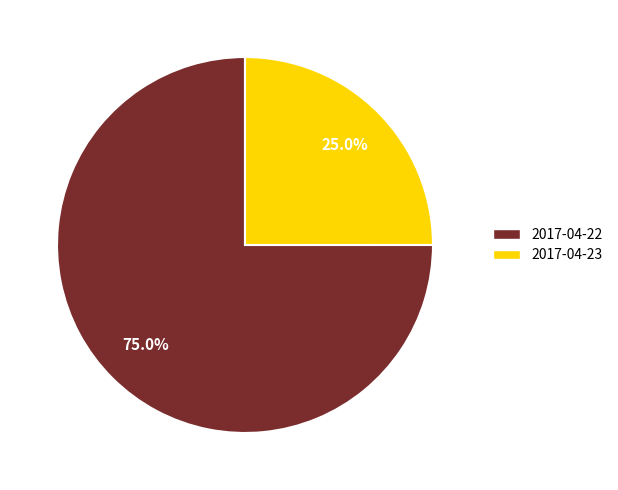

What is the smallest slice in the pie chart?

2017-04-23